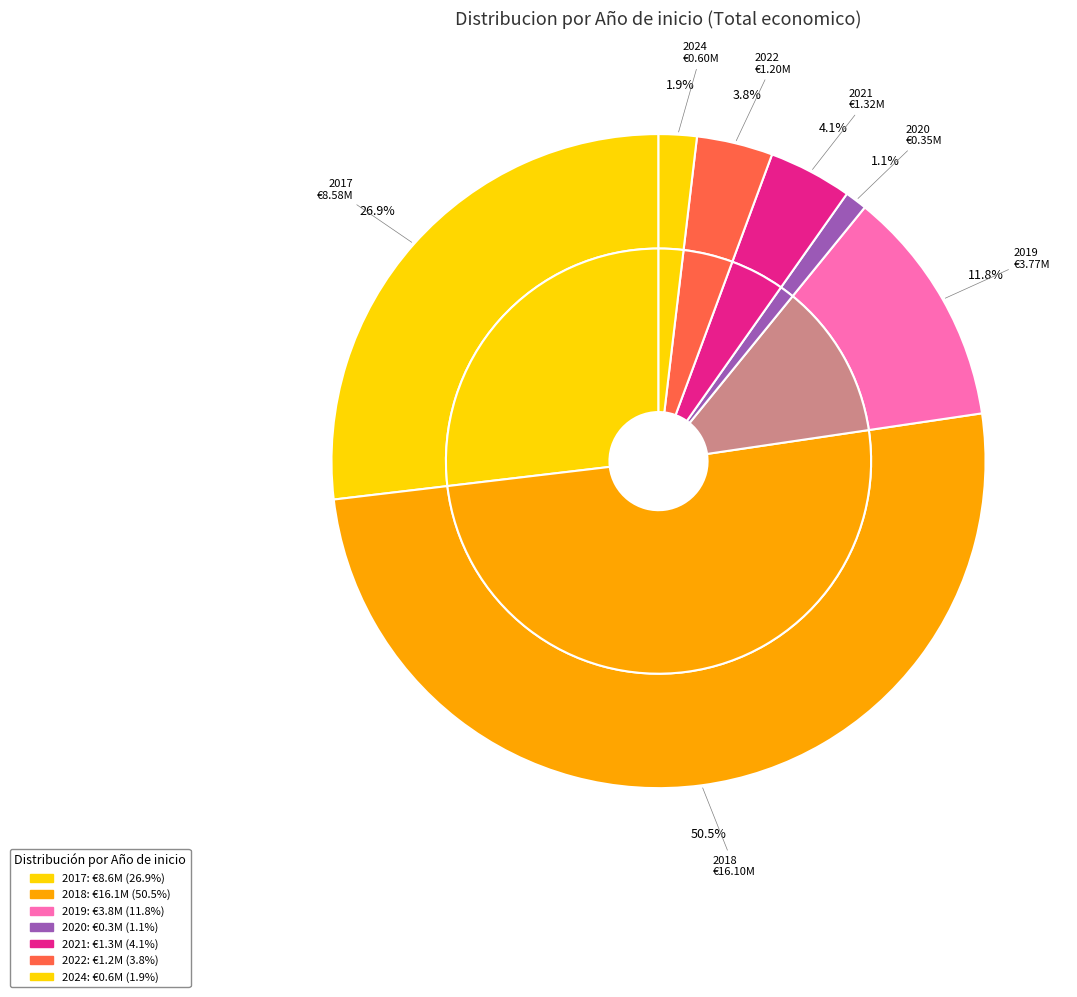

Is there any slice that represents more than half of the pie?

No